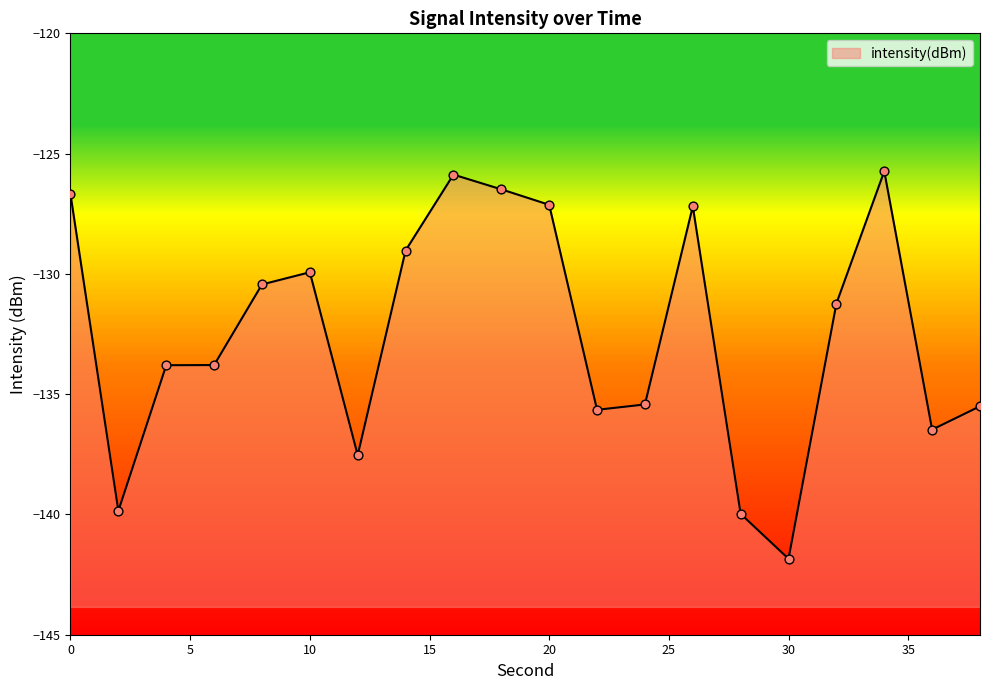

Between 22 and 20, which is larger?

20